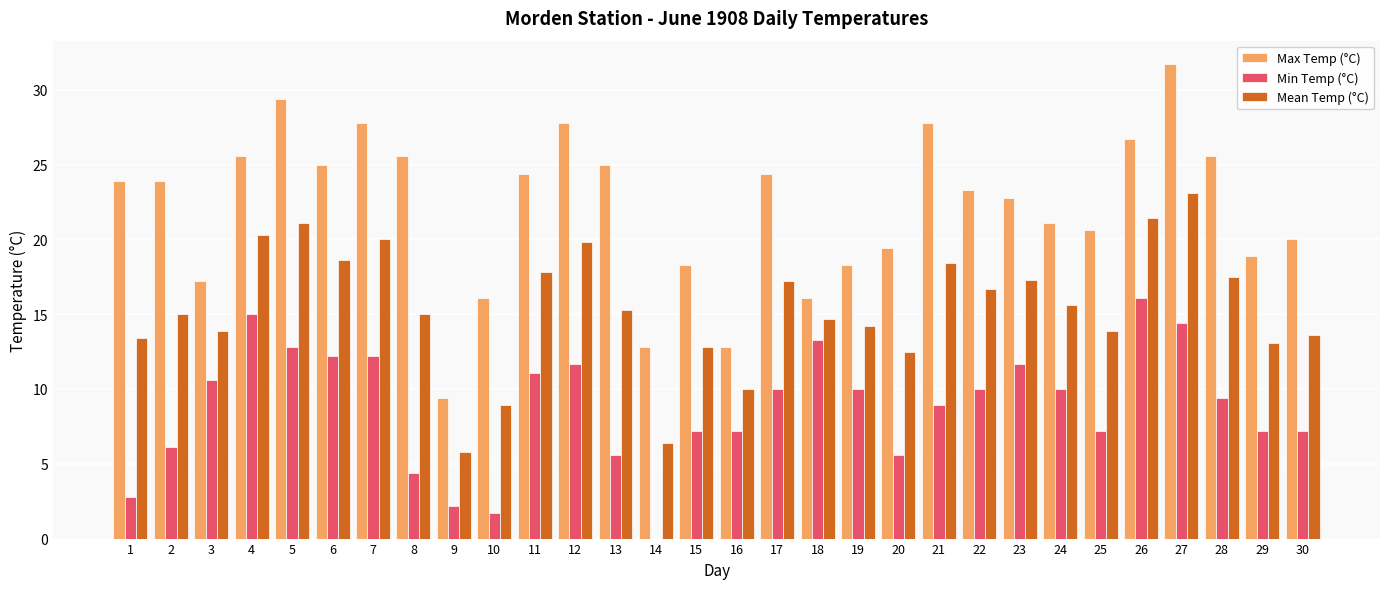

Are the bars grouped side by side (vs. stacked)?

Yes